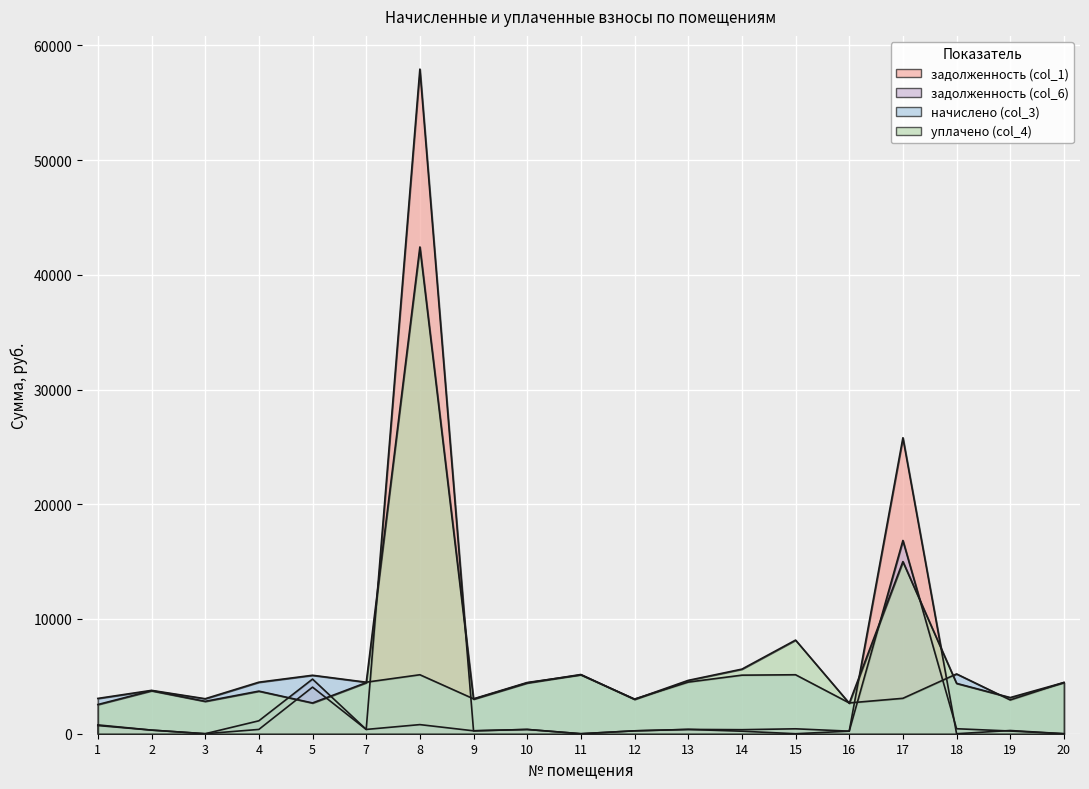

Which series changed the most between 5 and 10?

задолженность (col_6)